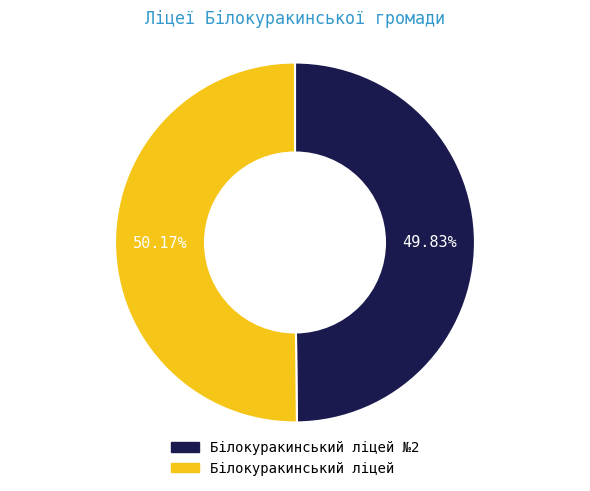

Does any single category account for the majority?

Yes